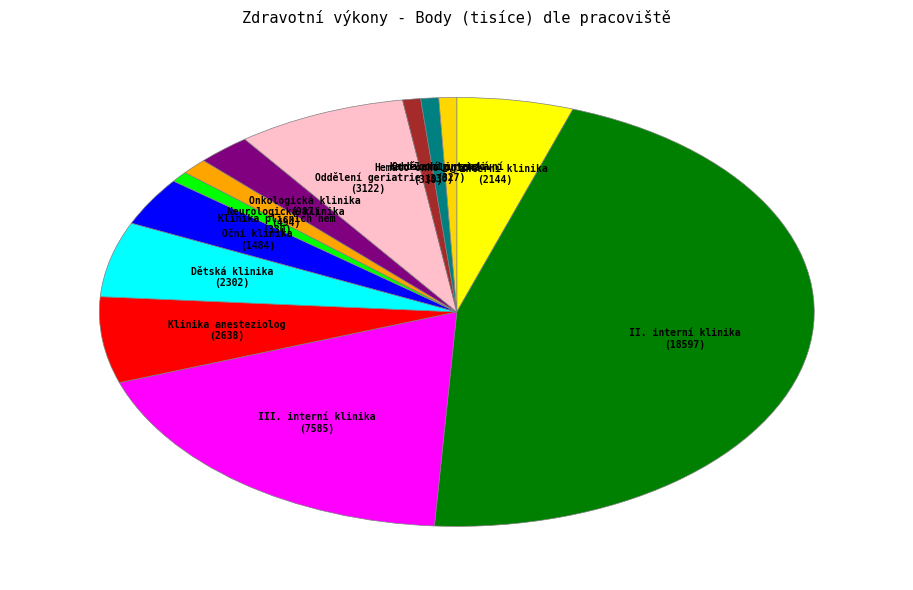

Count the number of slices in the pie.

13